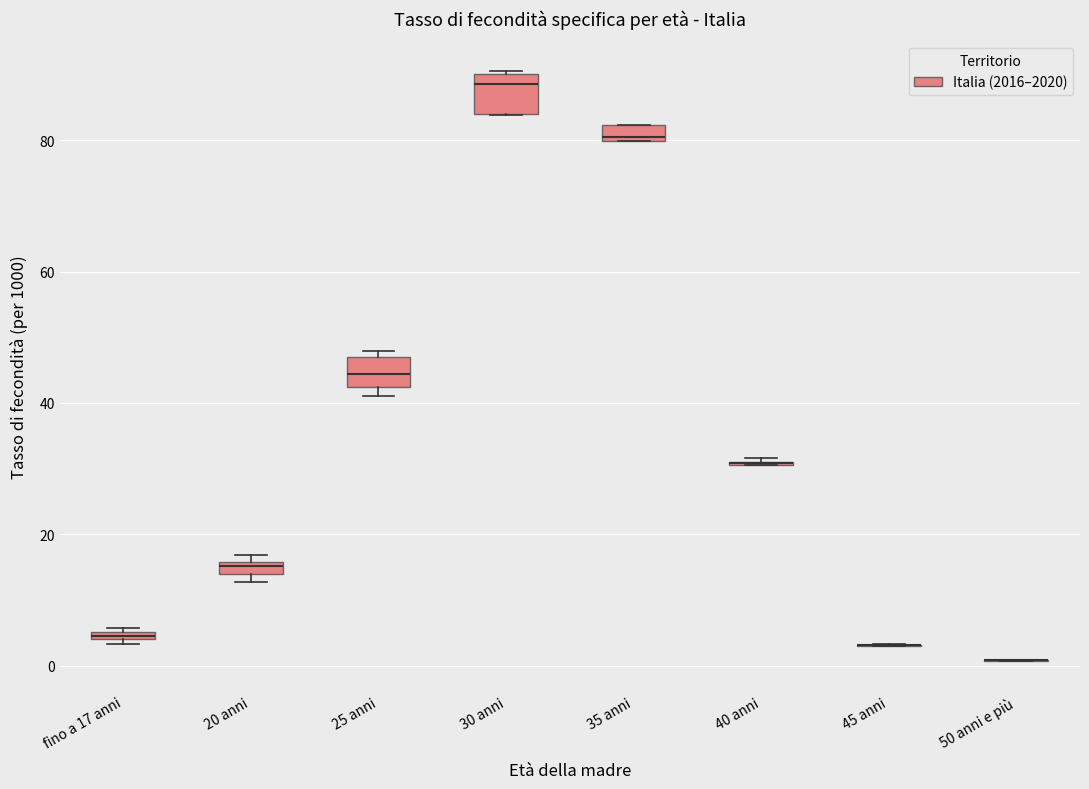

Where is the lower edge of the box for 20 anni on the y-axis? The values are not printed on the chart, so give them approximately, as read against the axis.

14